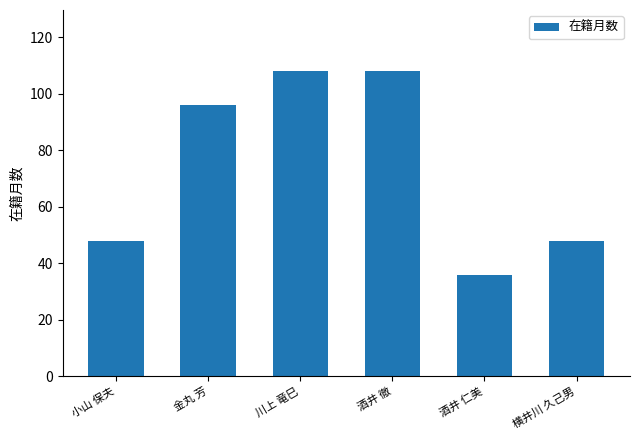

Reading left to right, list all the values displayed in this chart.

48	96	108	108	36	48